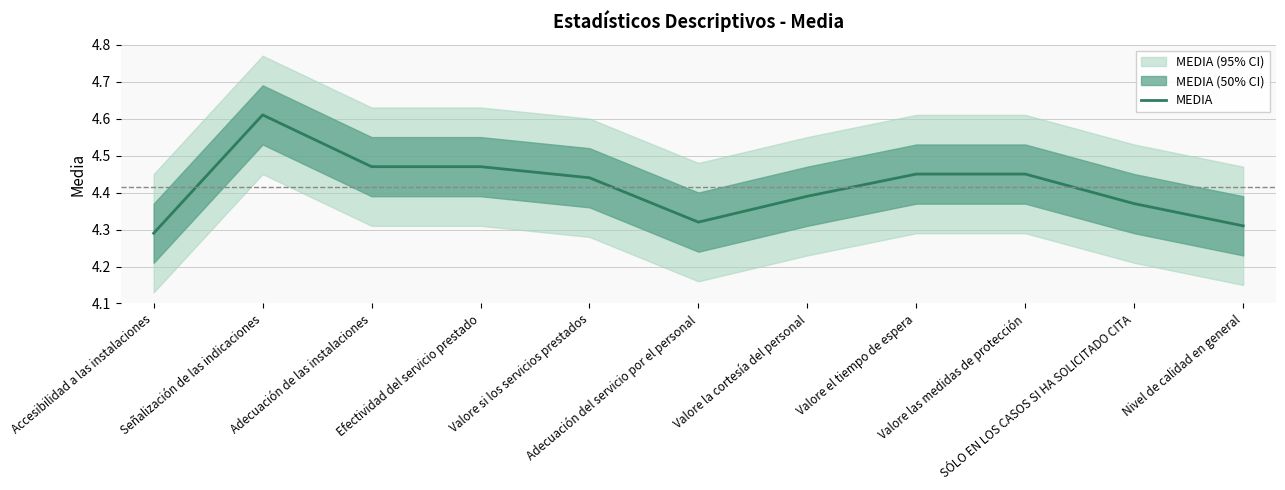

True or false: there are more than 0 points higher than both neighbors.

True